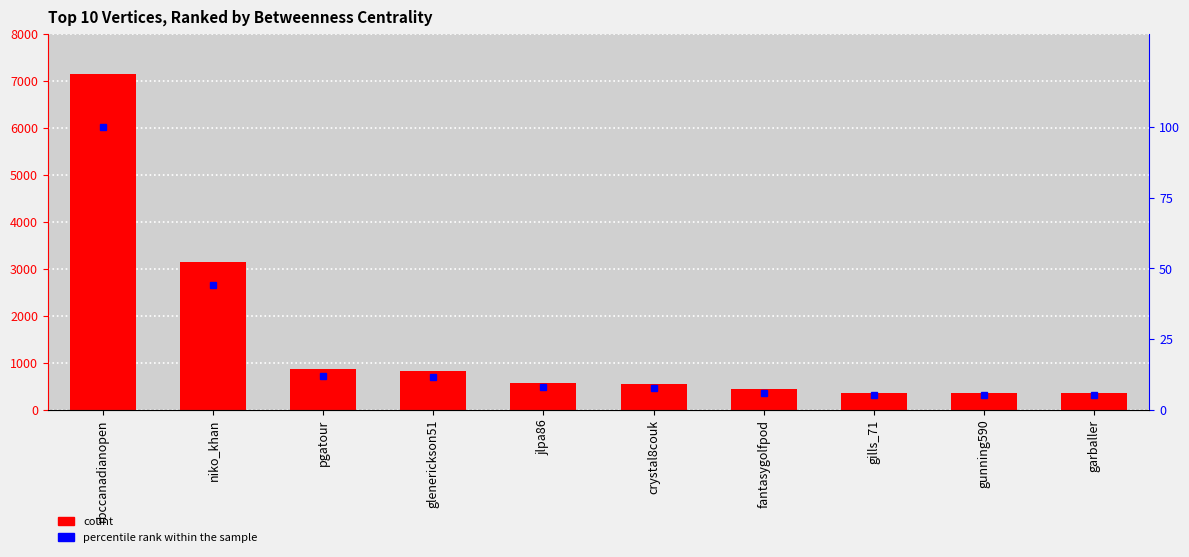

Reading left to right, what are all the values shown in this chart?

Betweenness Centrality: rbccanadianopen=7137.6	niko_khan=3154.0	pgatour=860.3	glenerickson51=833.2	jlpa86=564.3	crystal8couk=546.0	fantasygolfpod=434.7	gills_71=366.0	gunning590=366.0	garballer=366.0
percentile rank within the sample: rbccanadianopen=100.0	niko_khan=44.2	pgatour=12.1	glenerickson51=11.7	jlpa86=7.9	crystal8couk=7.6	fantasygolfpod=6.1	gills_71=5.1	gunning590=5.1	garballer=5.1